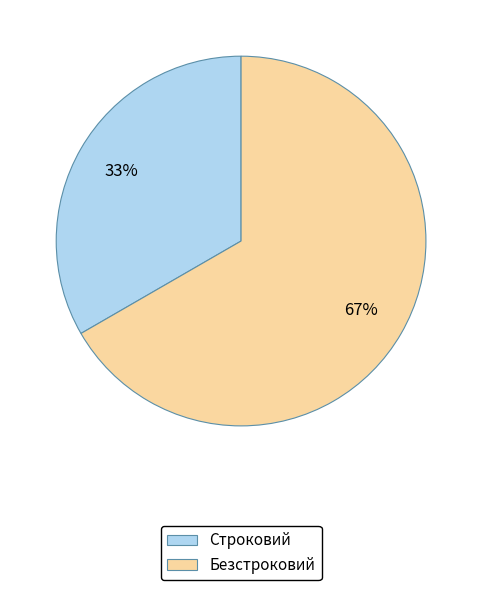

Combined, do Строковий and Безстроковий account for over 50%?

Yes